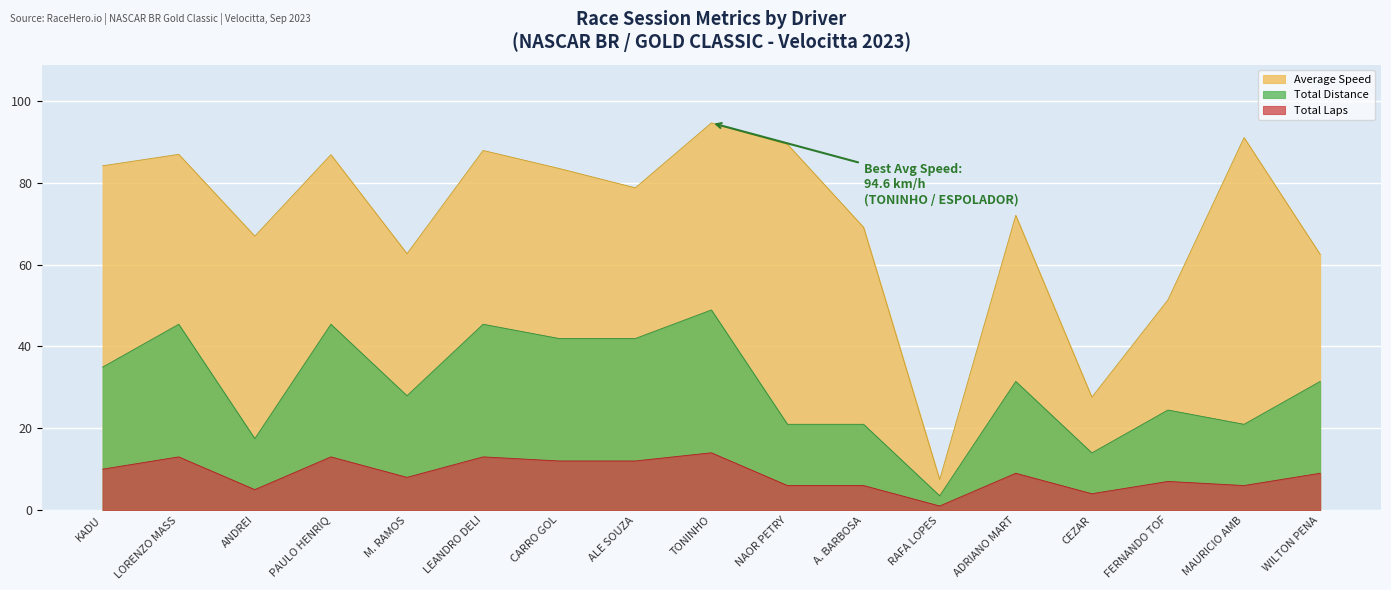

What is the average value of the Total Laps series?

8.7